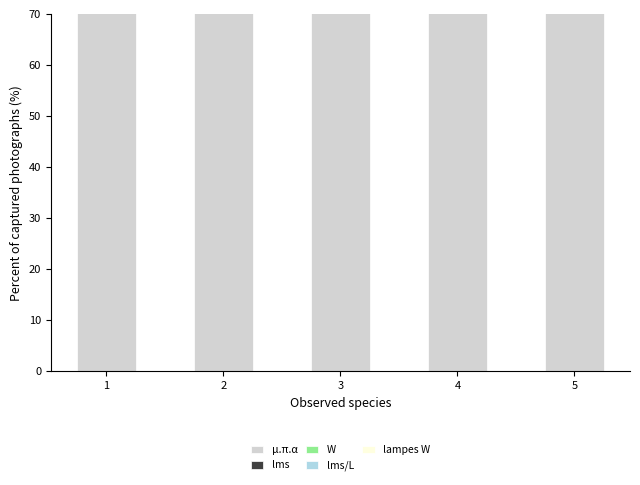

Count the number of categories in the chart.

5